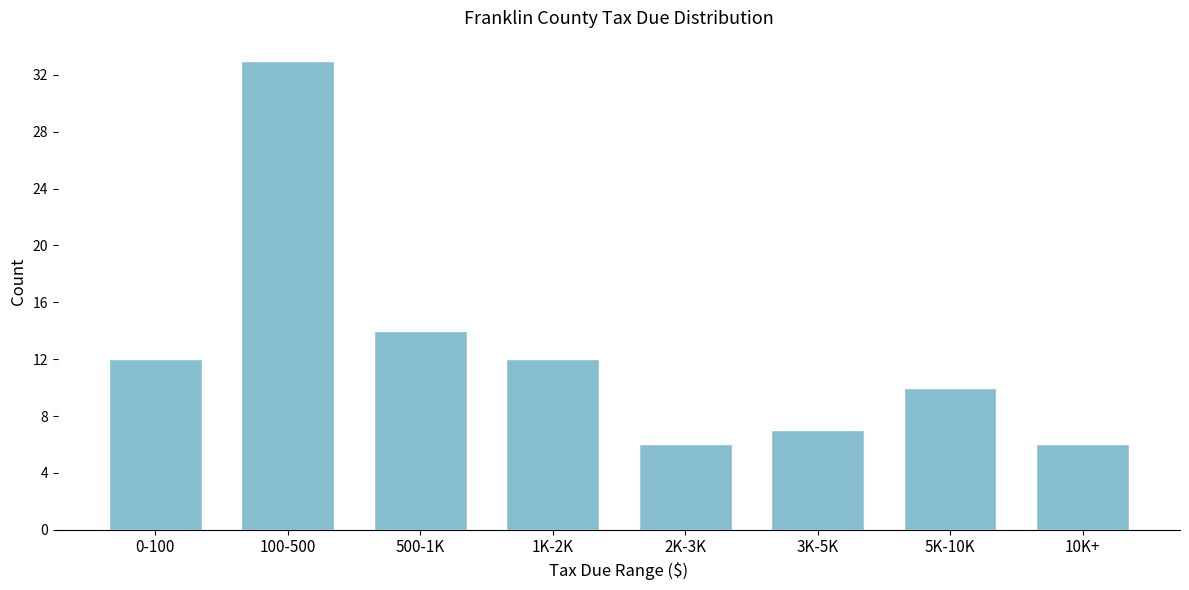

Reading right to left, list all the values displayed in this chart.

10K+=6	5K-10K=10	3K-5K=7	2K-3K=6	1K-2K=12	500-1K=14	100-500=33	0-100=12